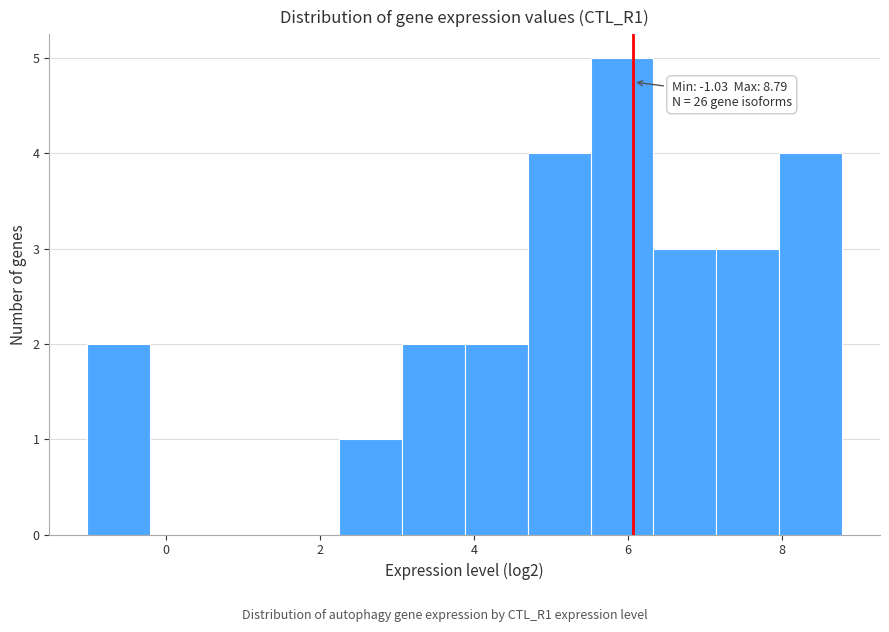

Over which range of the x-axis is the bar tallest?

5.6 to 6.4